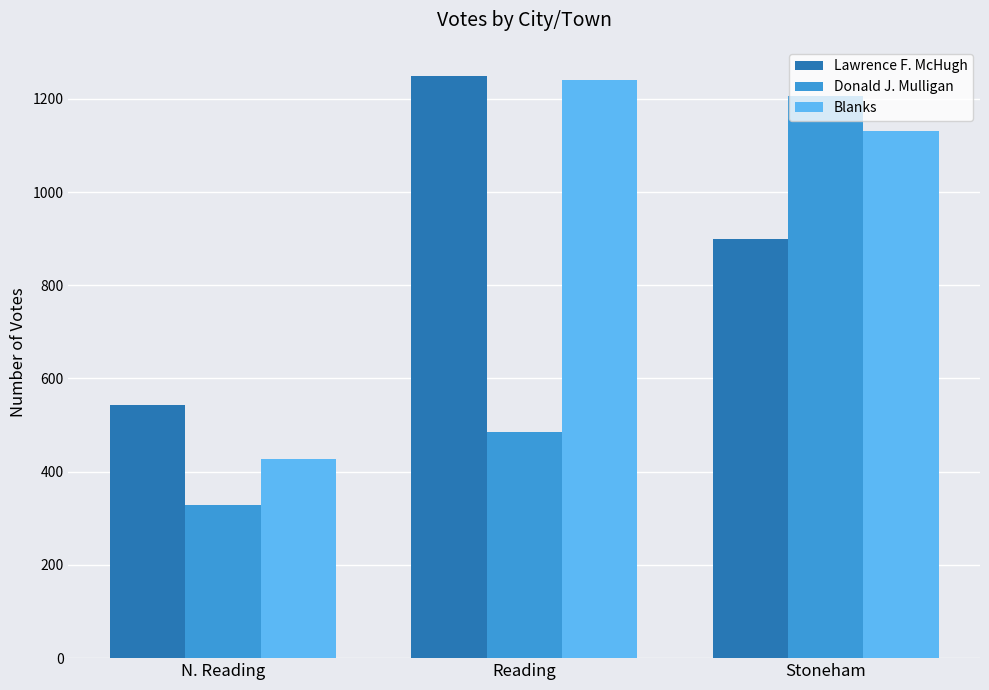

Count the number of data series in this chart.

3